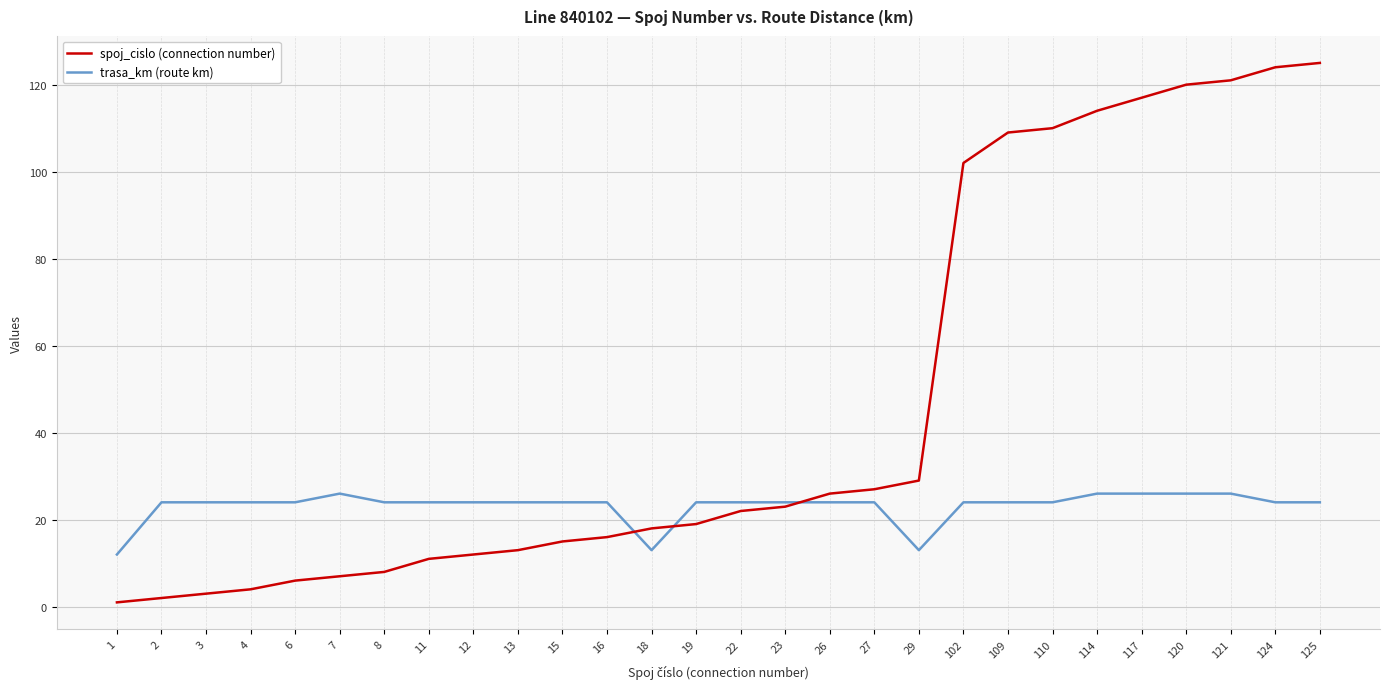

What is the difference between the maximum and second lowest values in the spoj_cislo (connection number) series?

123